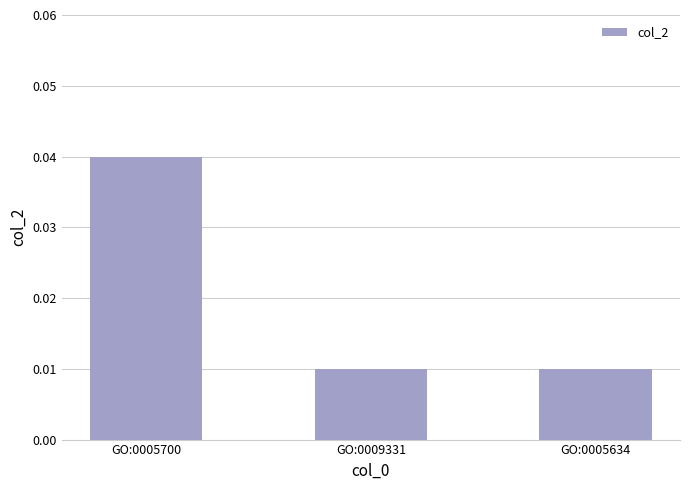

Between GO:0005700 and GO:0005634, which is larger?

GO:0005700